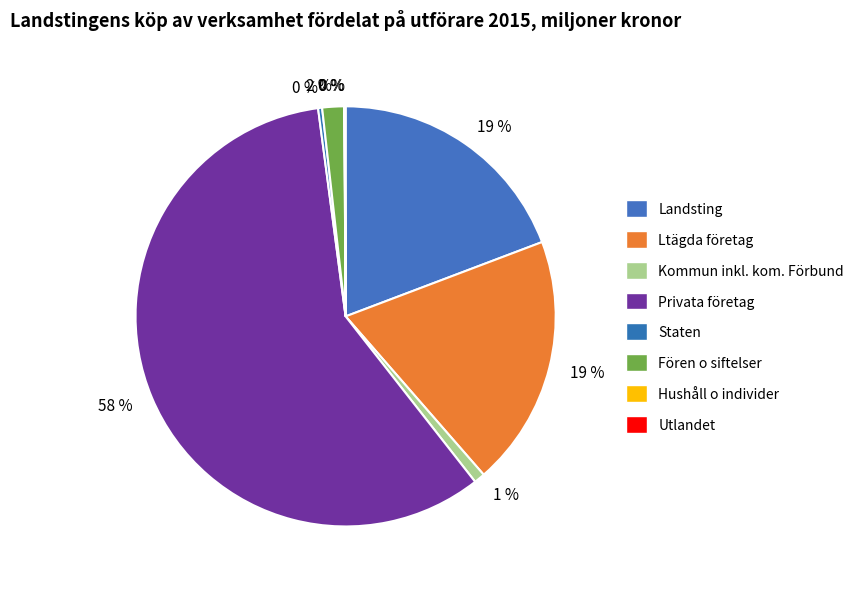

To the nearest percent, what percentage of the pie is Privata företag?

58%